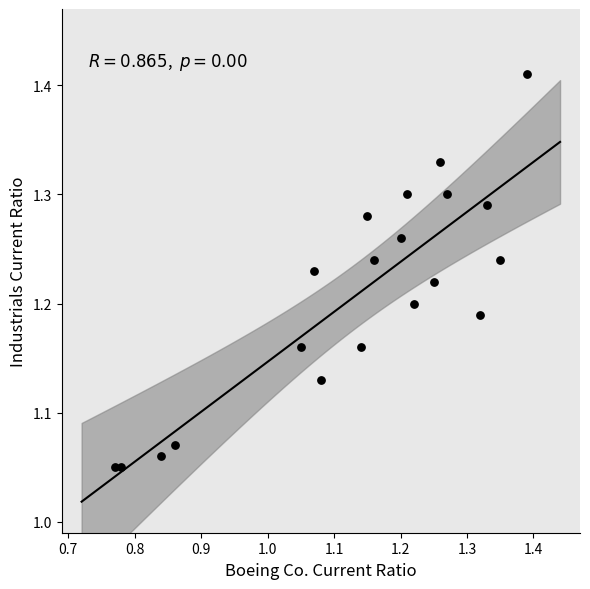

What is the range of X values (max minus min)?

0.6